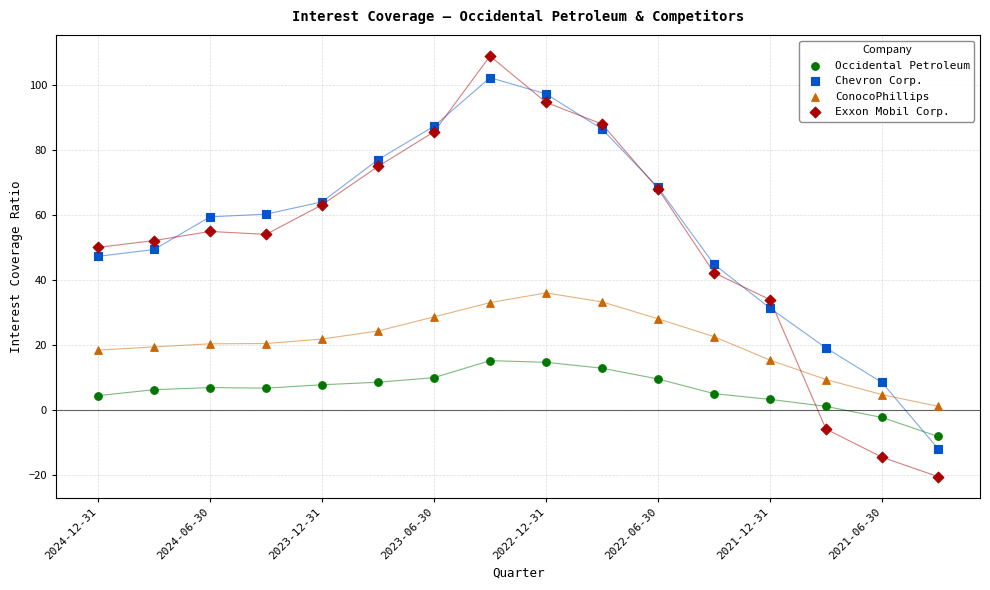

Which series contains the highest Y value?

Exxon Mobil Corp.